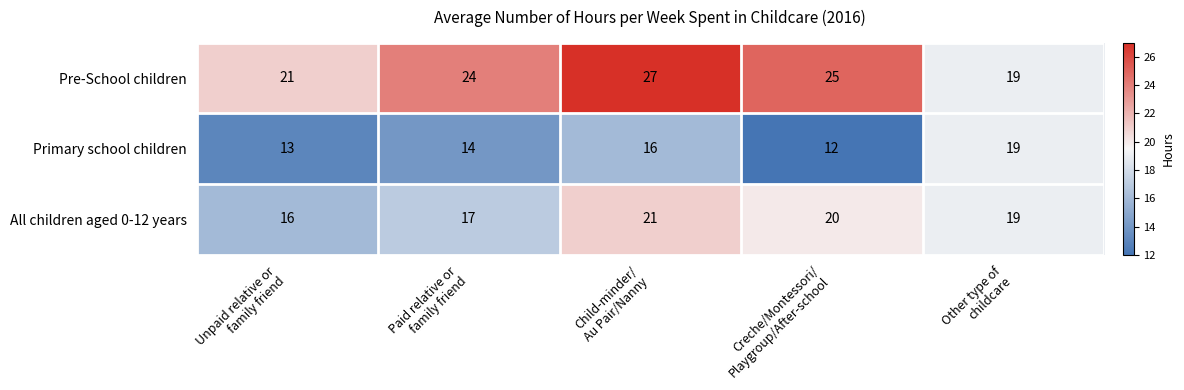

What is the minimum value for Pre-School children?

19